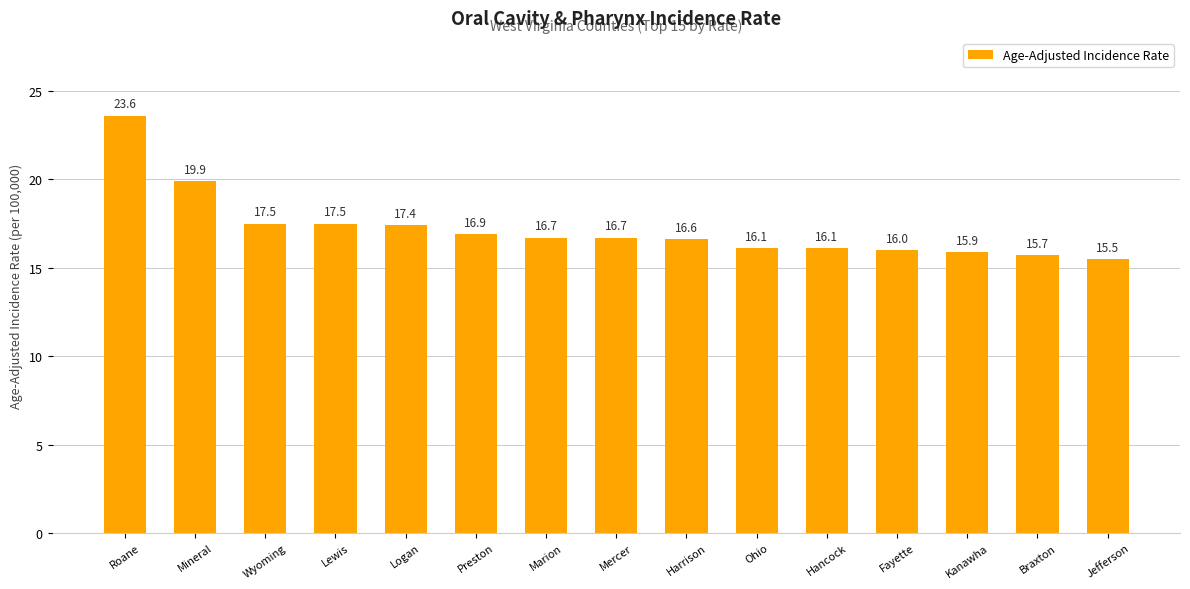

What is the sum of the values at Preston and Wyoming?

34.4